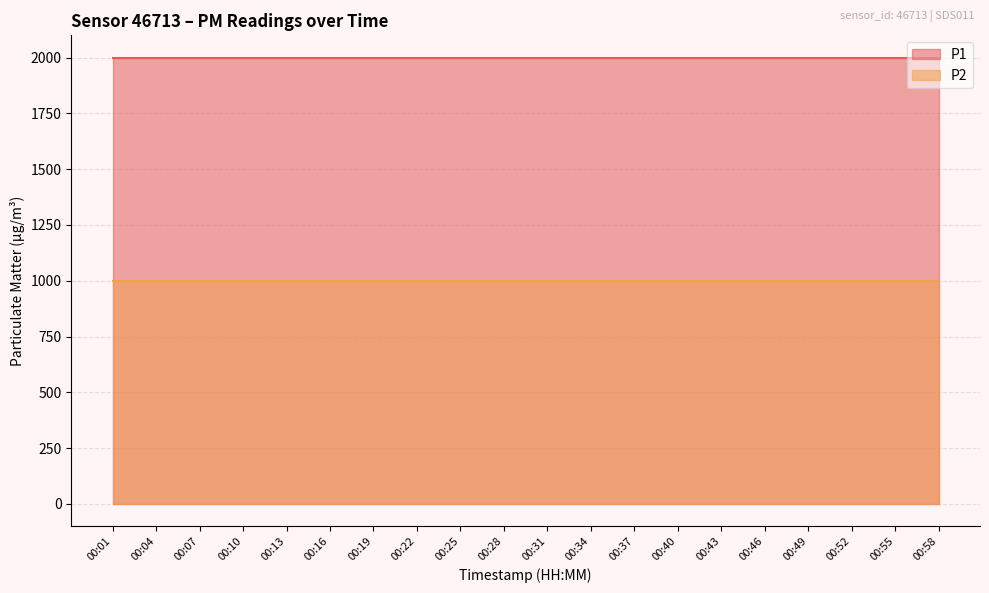

What is the spread (max minus min) of values at 00:13?

1000.0